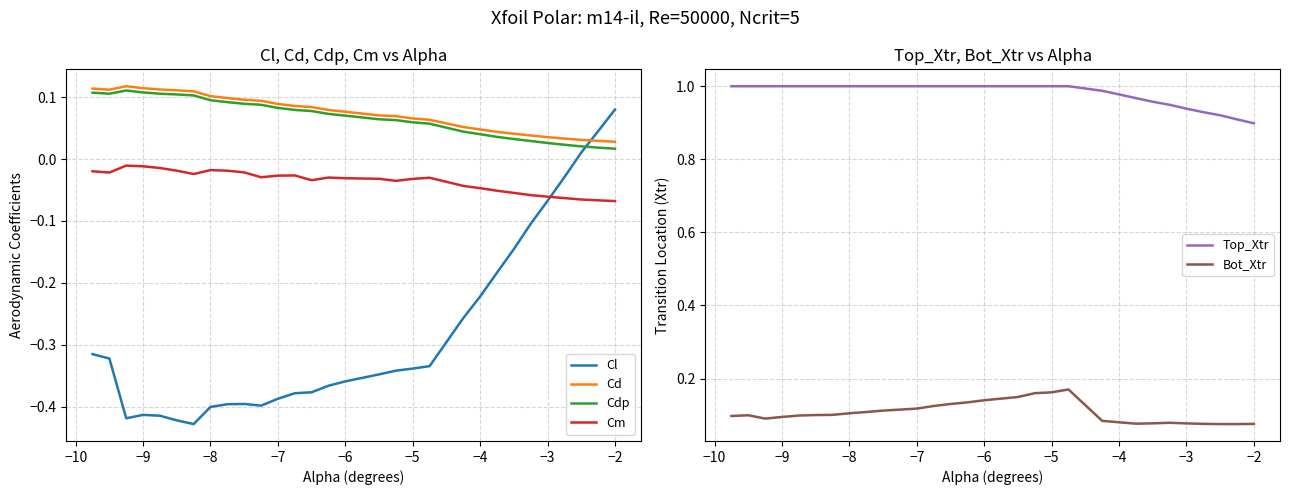

How many data points does each series have?

30